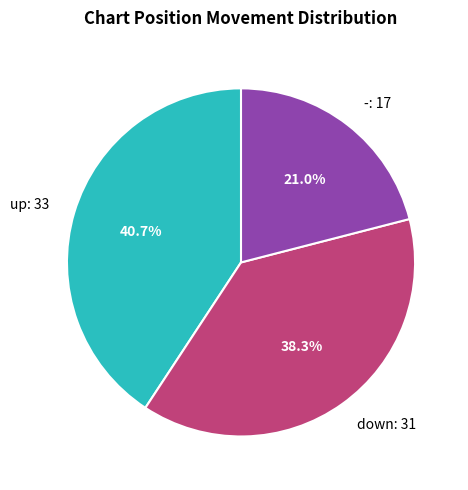

To the nearest percent, what portion does - represent?

21%